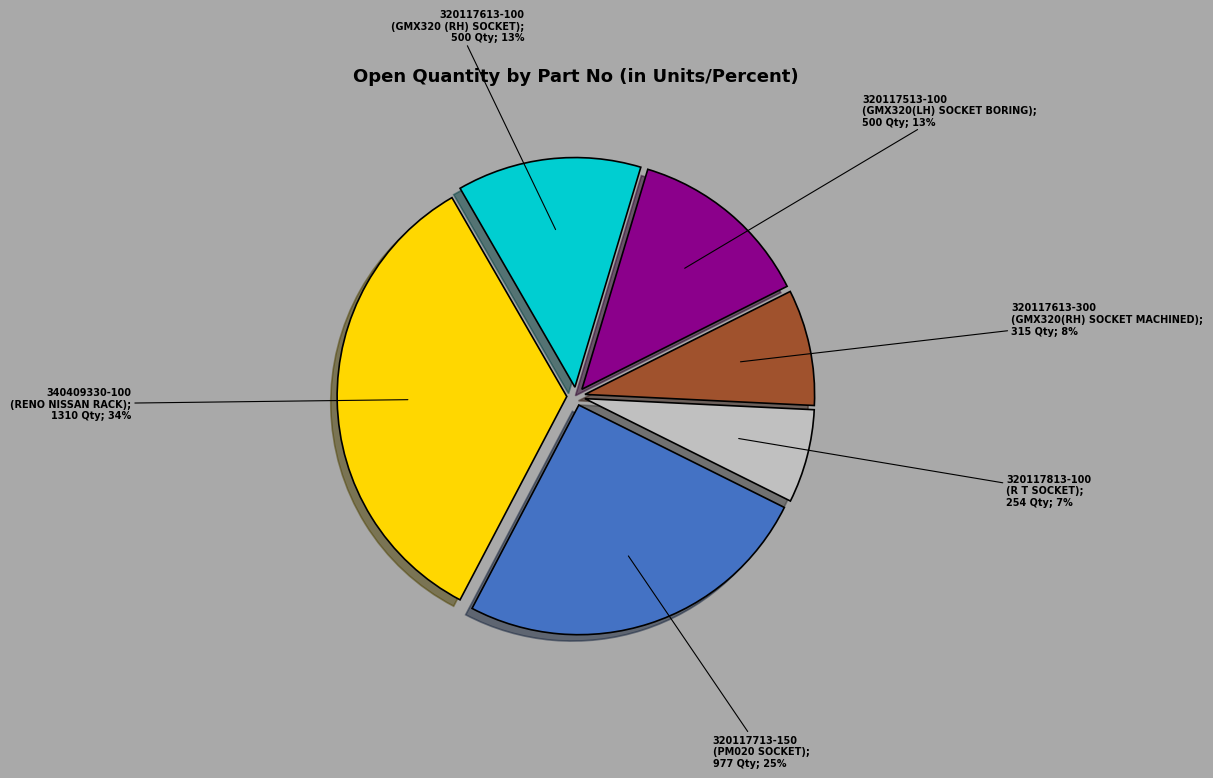

Is there a majority slice in this chart?

No